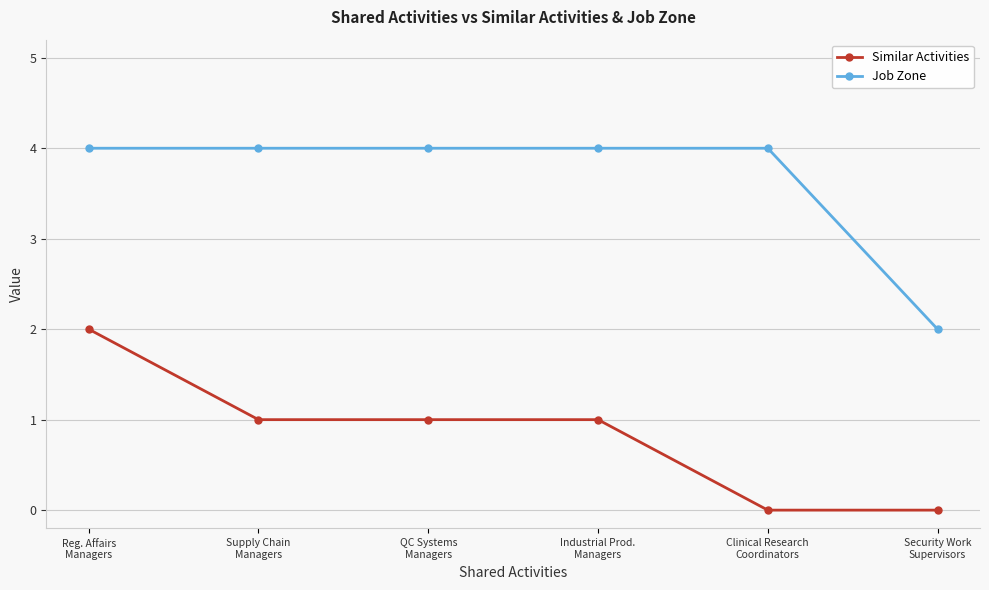

What is the maximum value shown in the chart?

4